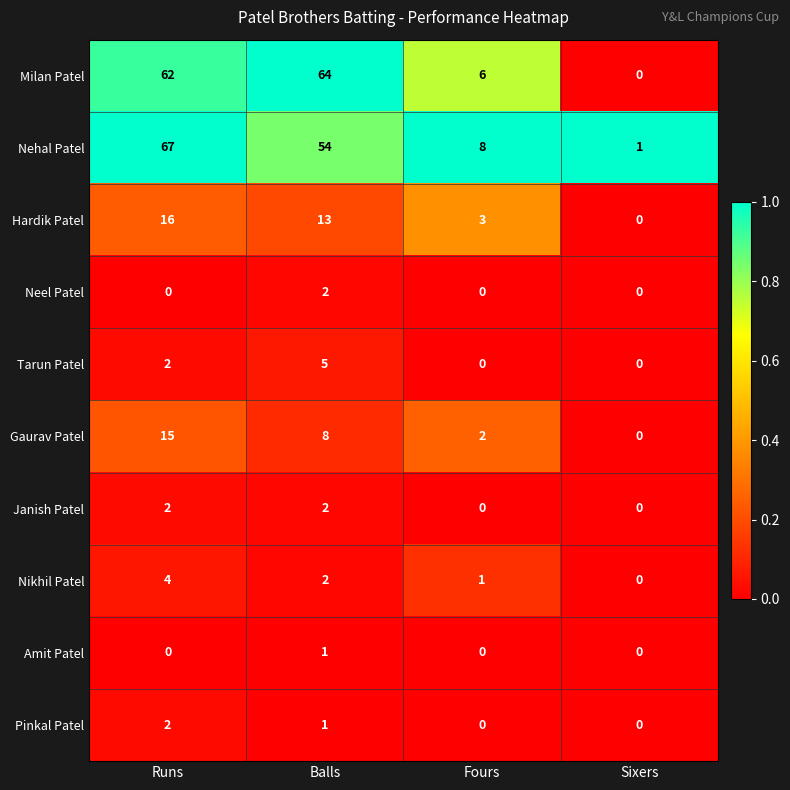

Which series changed the most between Runs and Fours?

Nehal Patel